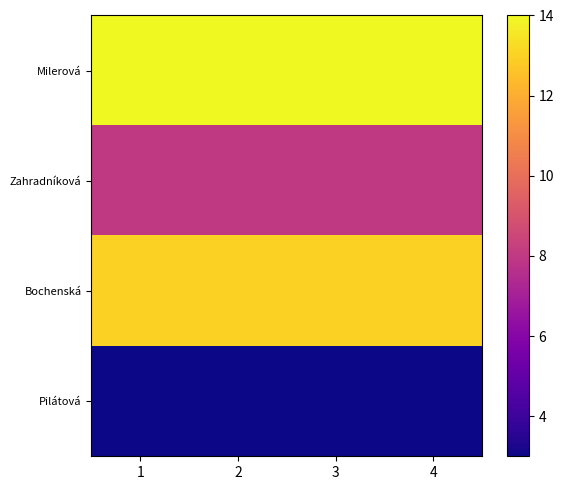

Reading left to right, what are all the values shown in this chart?

Milerová: 1=14	2=14	3=14	4=14
Zahradníková: 1=8	2=8	3=8	4=8
Bochenská: 1=13	2=13	3=13	4=13
Pilátová: 1=3	2=3	3=3	4=3